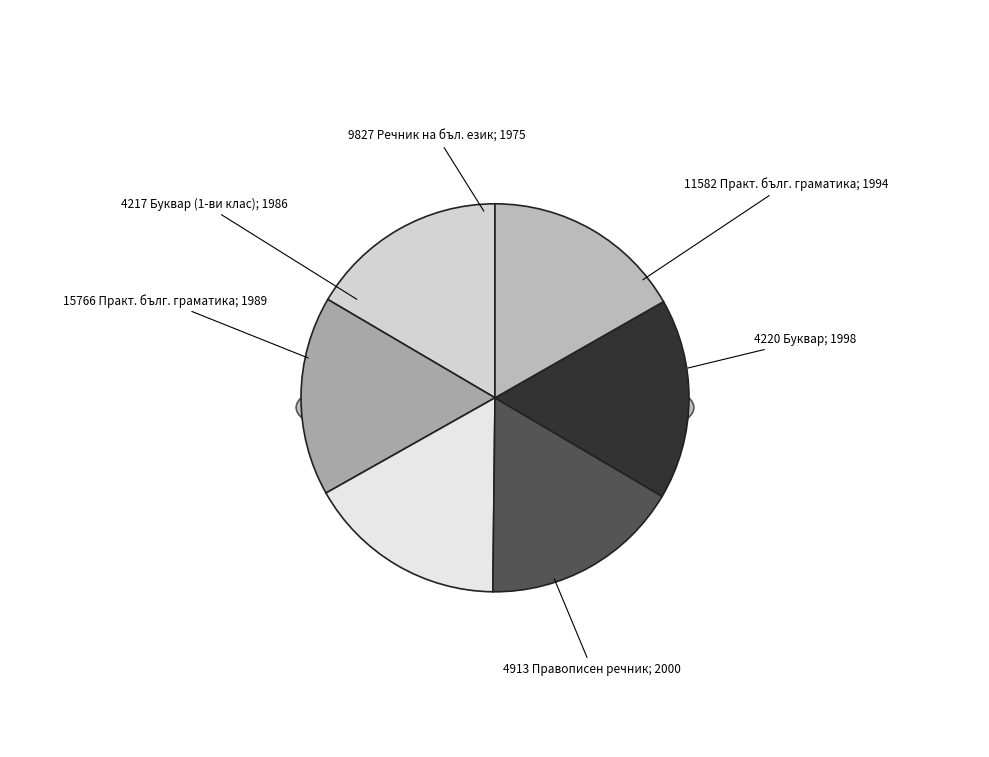

Combined, do 4217 and 4220 account for over 50%?

No